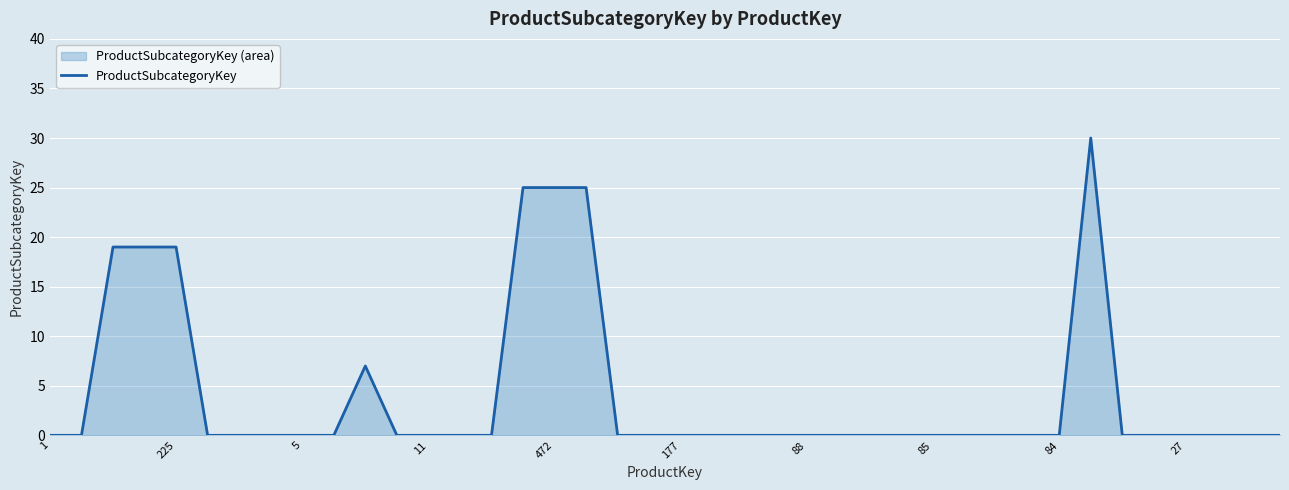

How many positive values are there?

8